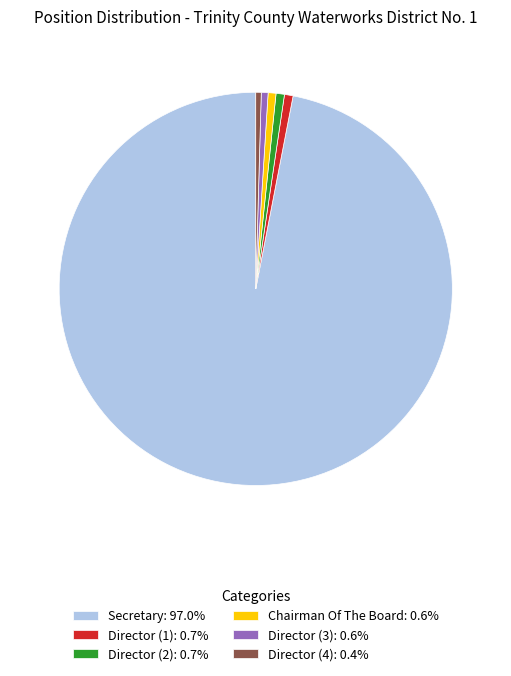

What is the ratio of the value at Chairman Of The Board: 0.6% to the value at Director (1): 0.7%?

0.9